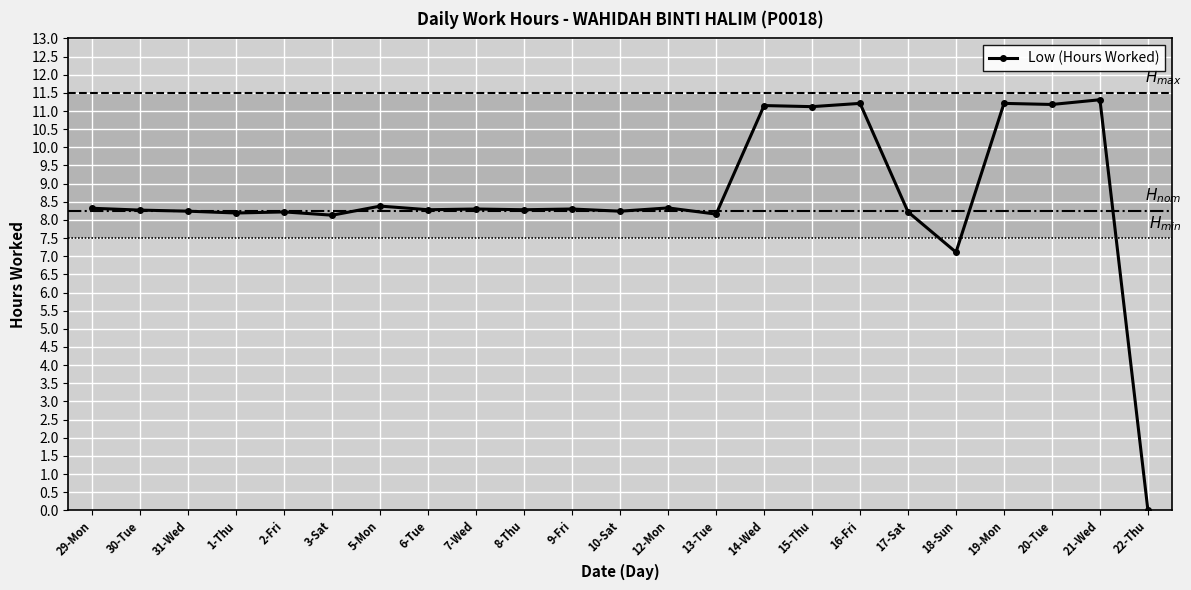

Which has a higher value, 14-Wed or 22-Thu?

14-Wed